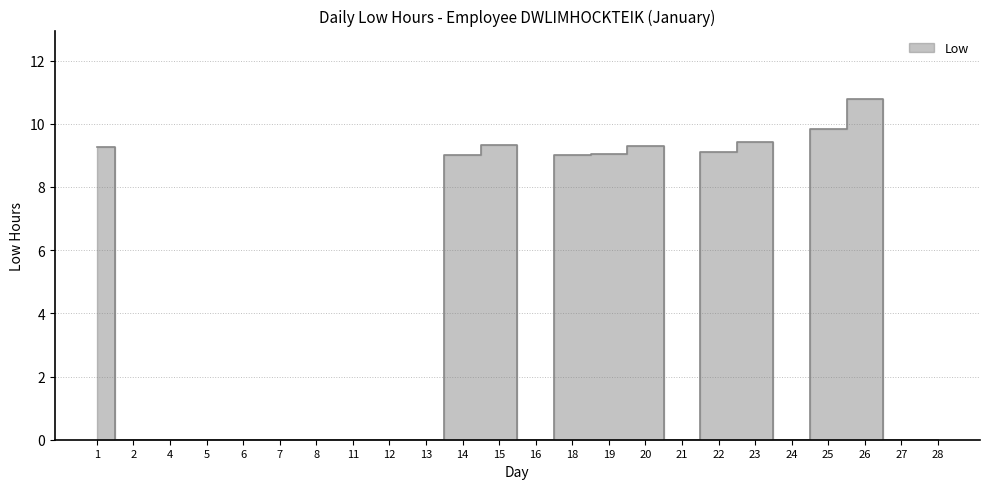

The chart shows a value of 14.7 at 23. True or false?

False